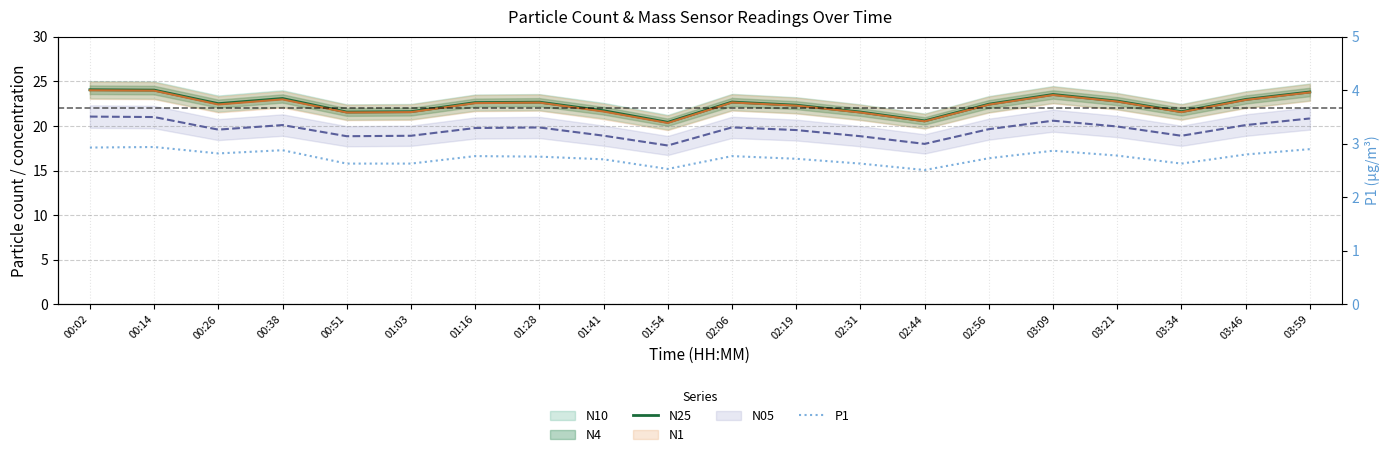

What is the average value of the N25 series?

22.4